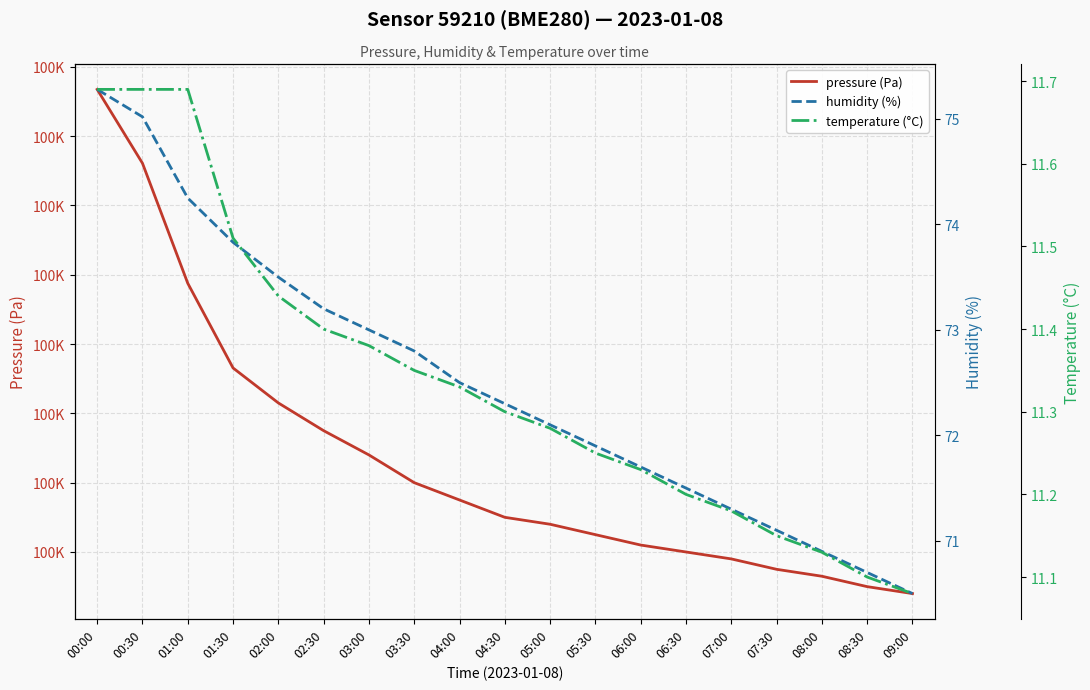

What is the difference between the highest and lowest values at 03:30?

99808.6